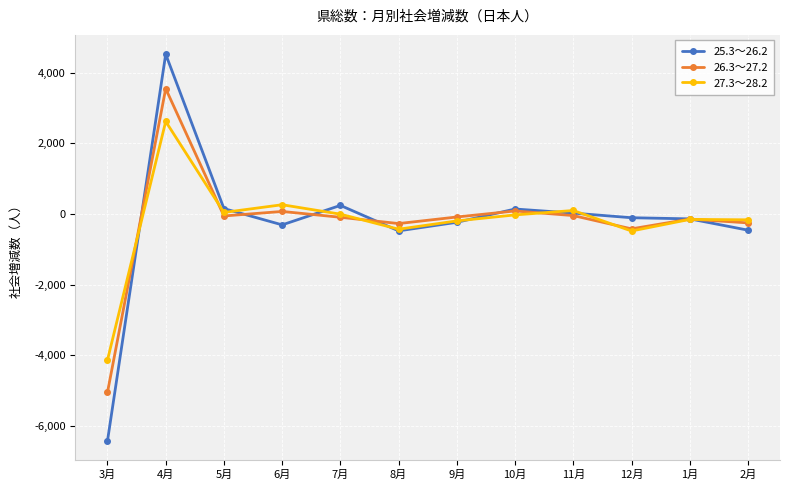

Where does the 27.3～28.2 series first go above -26?

4月